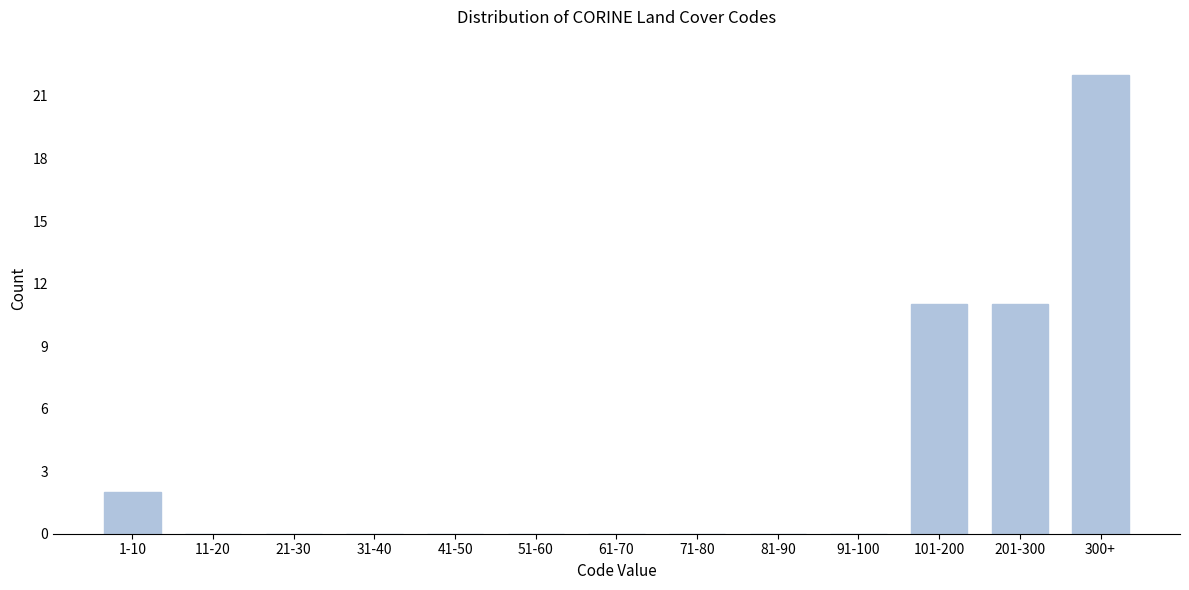

Reading left to right, transcribe all the data shown in this chart.

1-10=2	11-20=0	21-30=0	31-40=0	41-50=0	51-60=0	61-70=0	71-80=0	81-90=0	91-100=0	101-200=11	201-300=11	300+=22